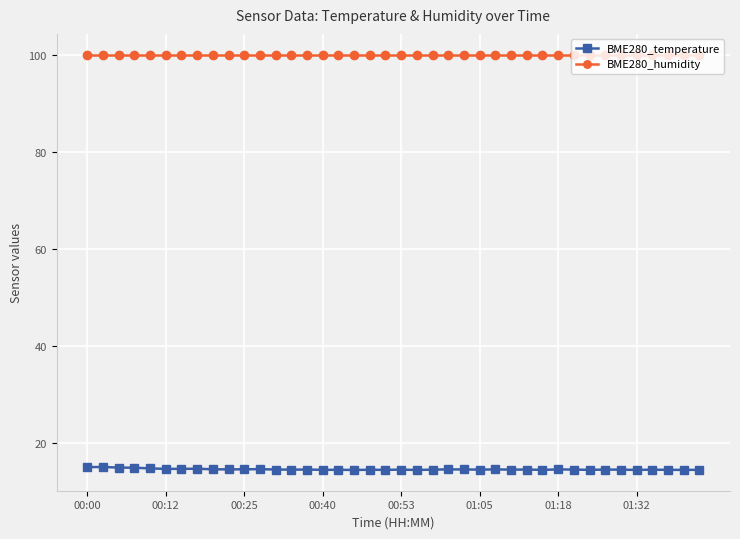

What is the value of the BME280_humidity point at the 12th from the left?

100.0